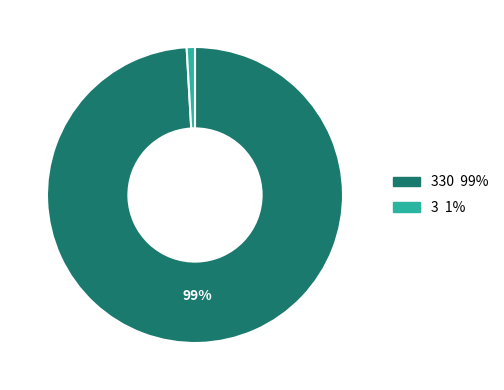

Does any single category account for the majority?

Yes